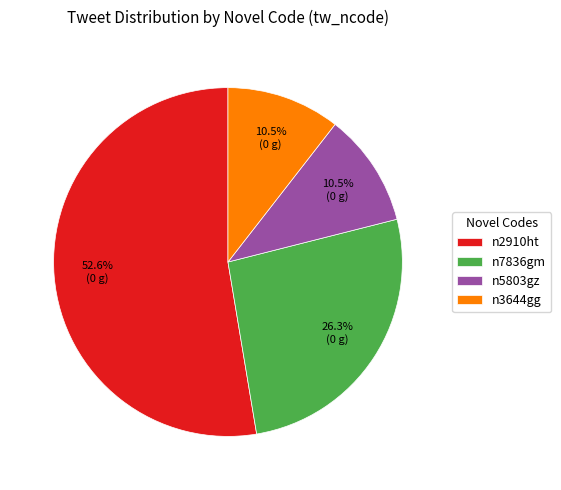

How many segments does this pie chart have?

4